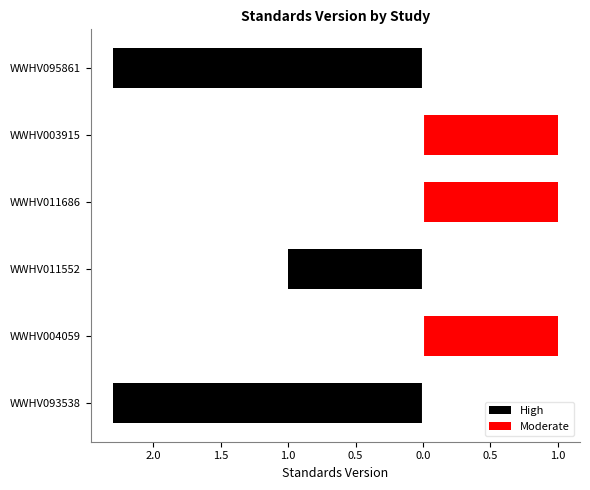

Reading left to right, extract all data points from this chart.

High: -2.3	0.0	-1.0	0.0	0.0	-2.3
Moderate: 0.0	1.0	0.0	1.0	1.0	0.0